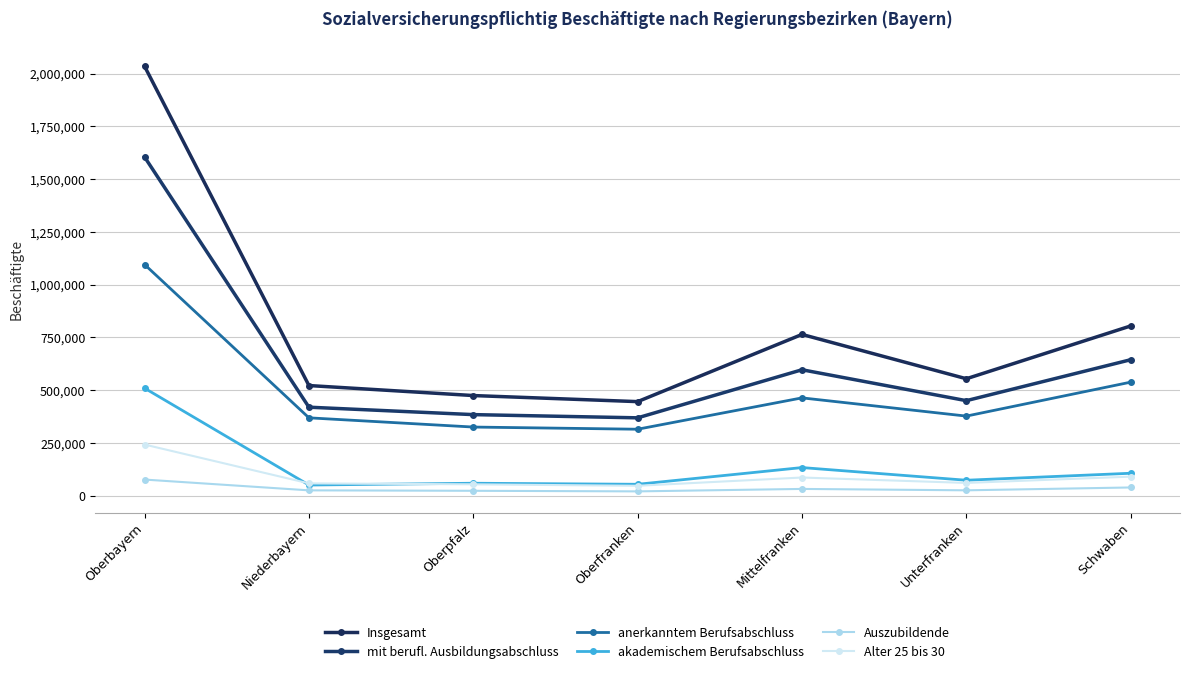

Reading left to right, extract all data points from this chart.

Insgesamt: Oberbayern=2034503	Niederbayern=521845	Oberpfalz=474440	Oberfranken=445661	Mittelfranken=764034	Unterfranken=554048	Schwaben=804284
mit berufl. Ausbildungsabschluss: Oberbayern=1604723	Niederbayern=419256	Oberpfalz=384106	Oberfranken=368857	Mittelfranken=596619	Unterfranken=450201	Schwaben=644183
anerkanntem Berufsabschluss: Oberbayern=1095375	Niederbayern=368876	Oberpfalz=325165	Oberfranken=314874	Mittelfranken=463431	Unterfranken=377072	Schwaben=537937
akademischem Berufsabschluss: Oberbayern=509348	Niederbayern=50380	Oberpfalz=58941	Oberfranken=53983	Mittelfranken=133188	Unterfranken=73129	Schwaben=106246
Auszubildende: Oberbayern=76316	Niederbayern=25212	Oberpfalz=23118	Oberfranken=20344	Mittelfranken=31974	Unterfranken=25384	Schwaben=38923
Alter 25 bis 30: Oberbayern=242230	Niederbayern=58218	Oberpfalz=53787	Oberfranken=46811	Mittelfranken=86020	Unterfranken=60443	Schwaben=90169